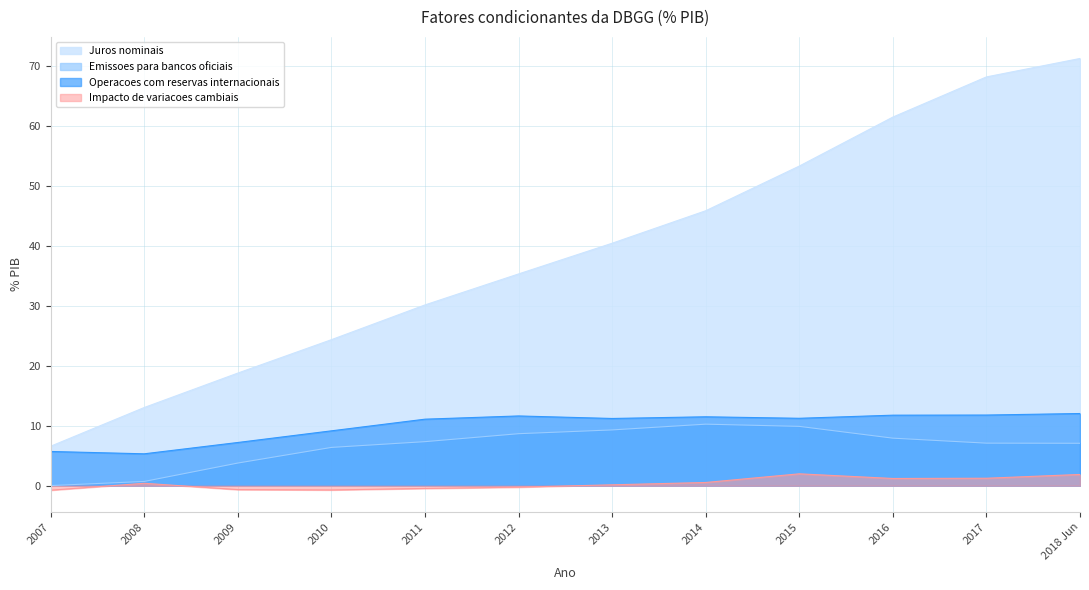

What is the spread (max minus min) of values at 2014?

45.3